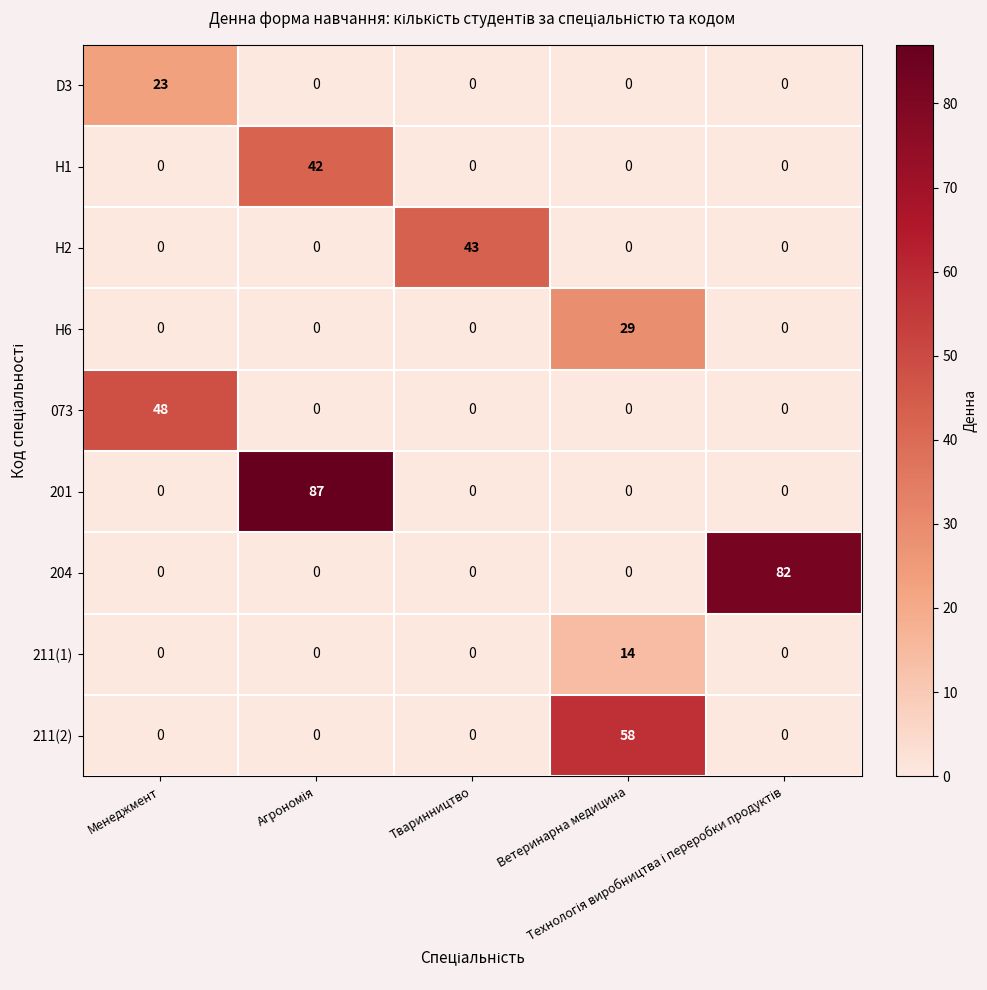

Which series has the largest total across all categories?

201